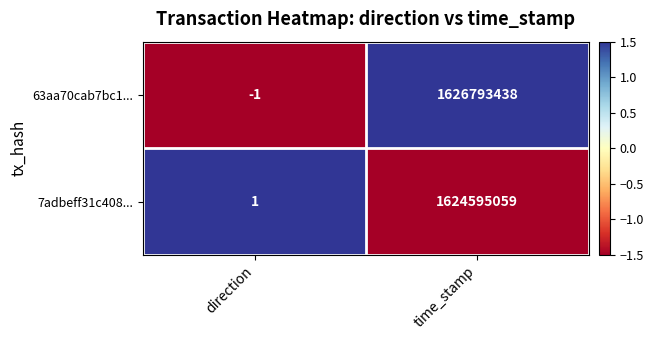

Which category has the lowest value across all series?

direction